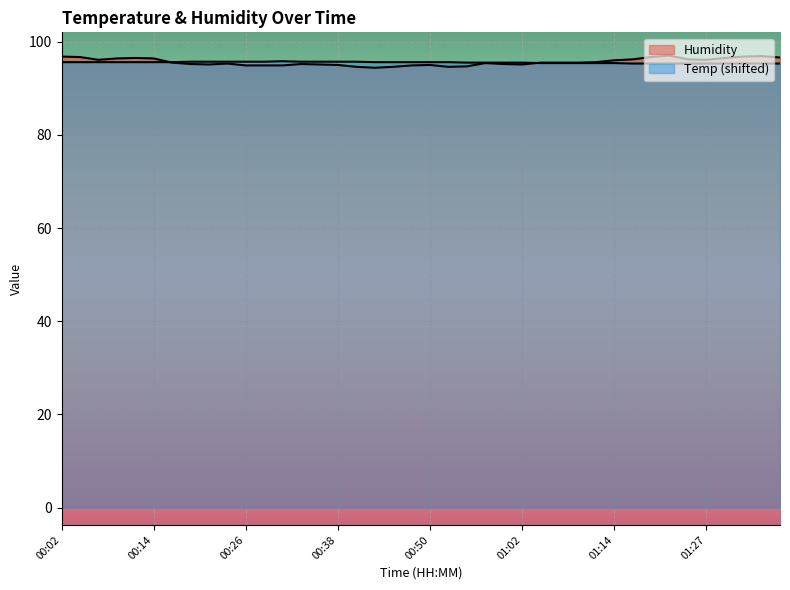

The value of Temp at 00:06 is 95.6. True or false?

True